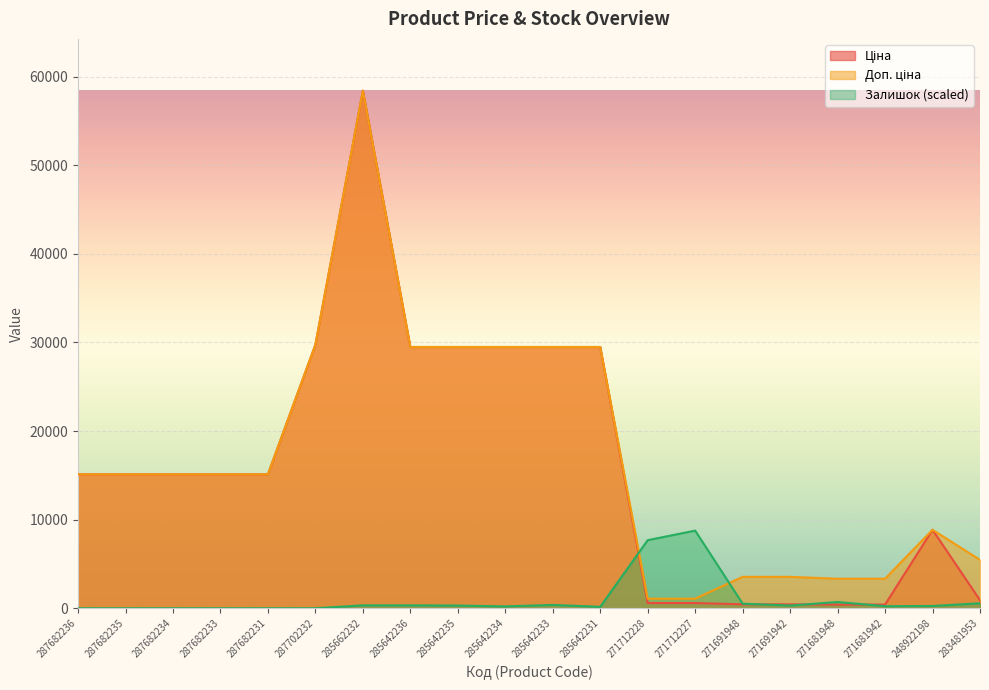

True or false: Залишок has a value of 407.2 at 271681942.

False